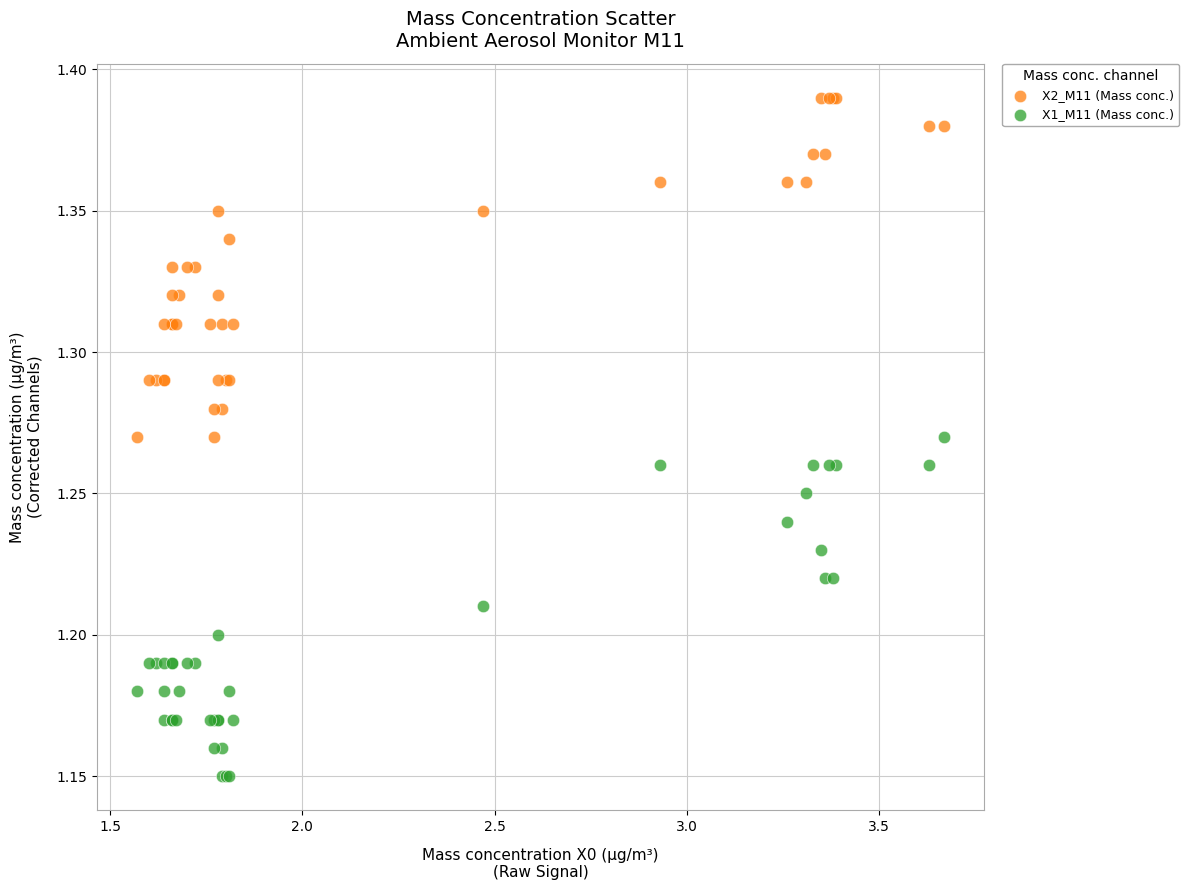

Which series reaches the maximum Y coordinate?

X2_M11 (Mass conc.)